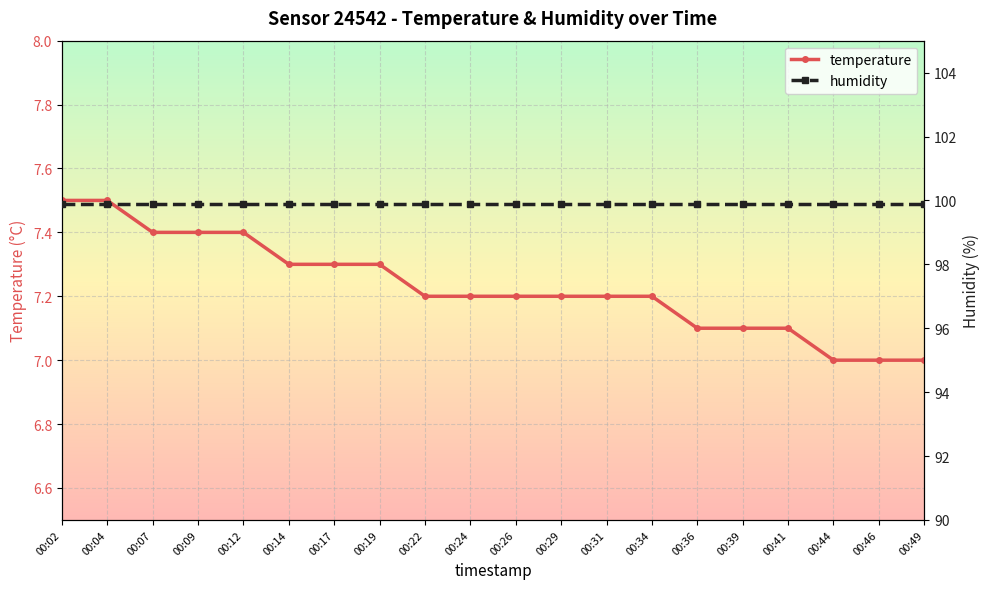

What is the difference between the second highest and minimum values in the temperature series?

0.5